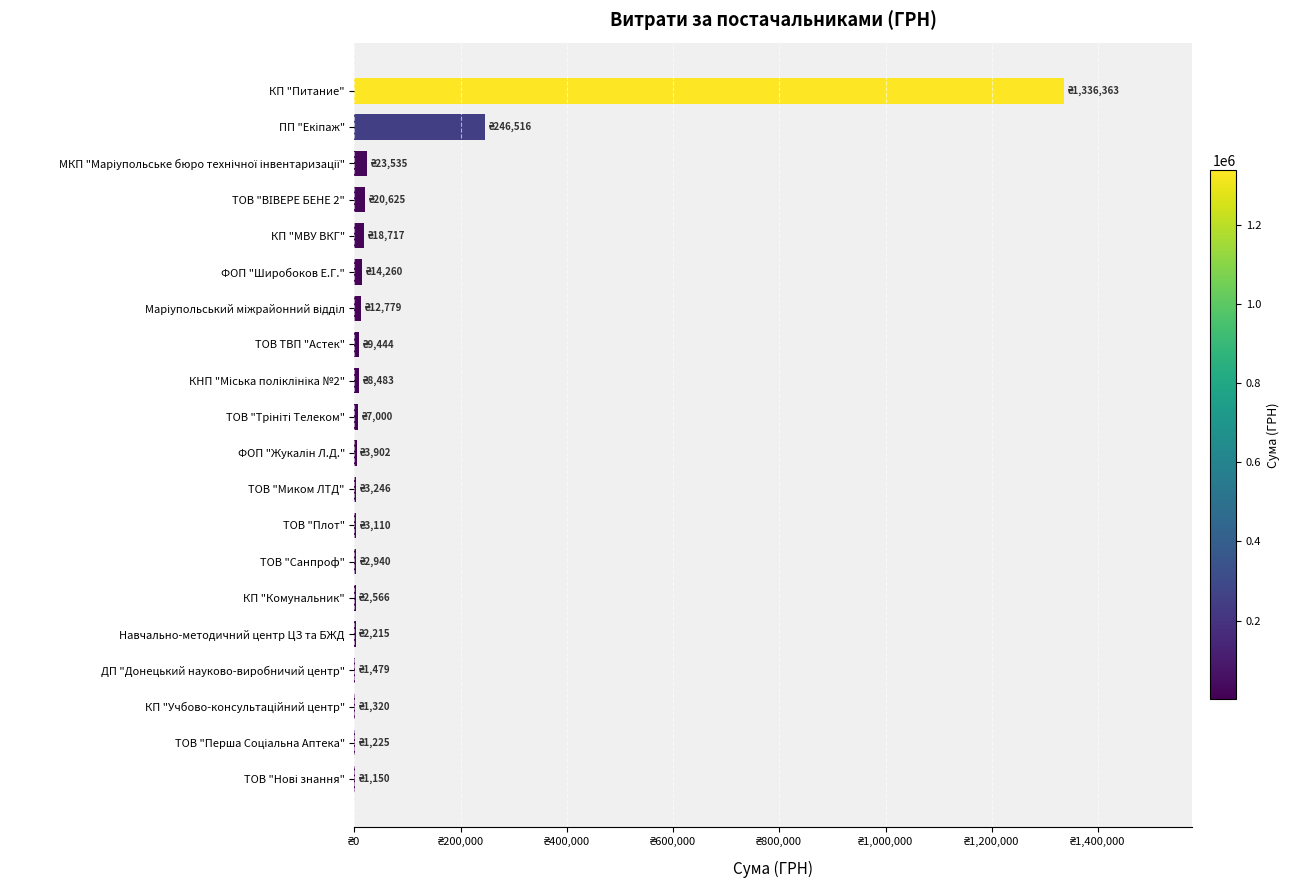

Are the bars horizontal?

Yes